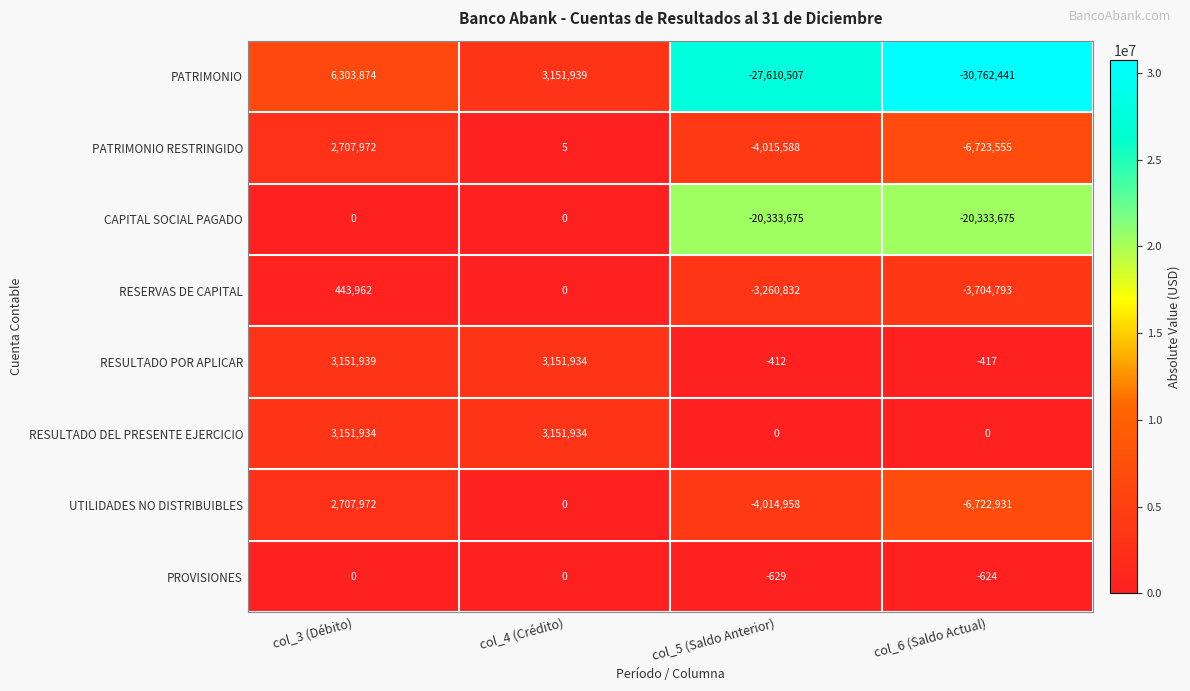

What is the difference between the highest and lowest values at col_4 (Crédito)?

3151939